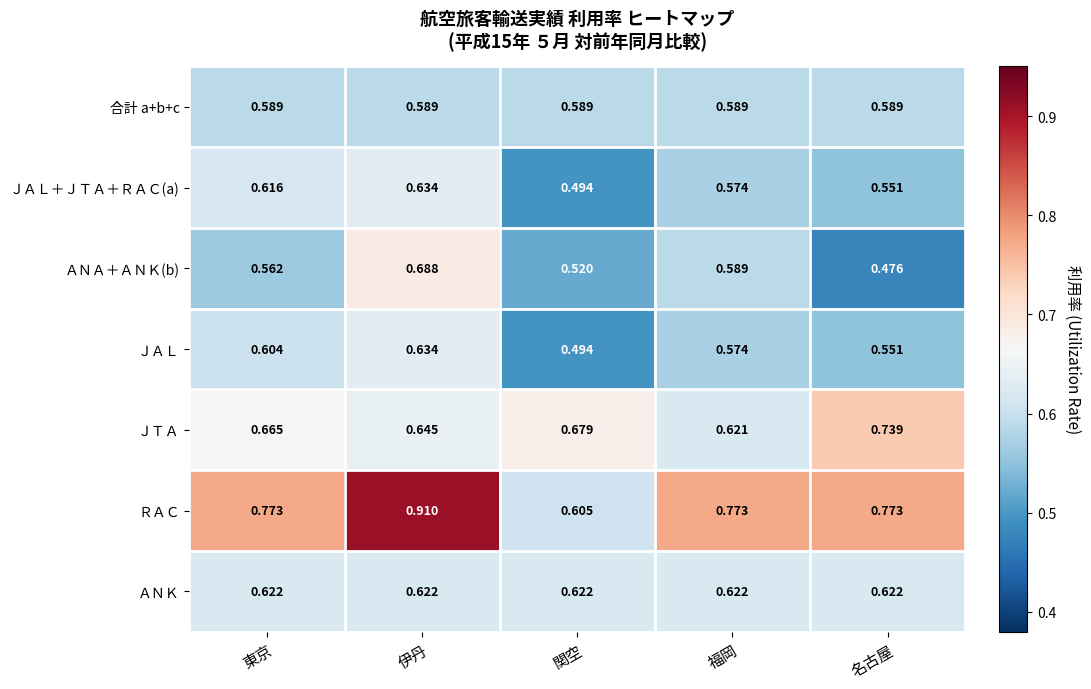

Between 伊丹 and 関空, which series saw the biggest shift?

ＲＡＣ